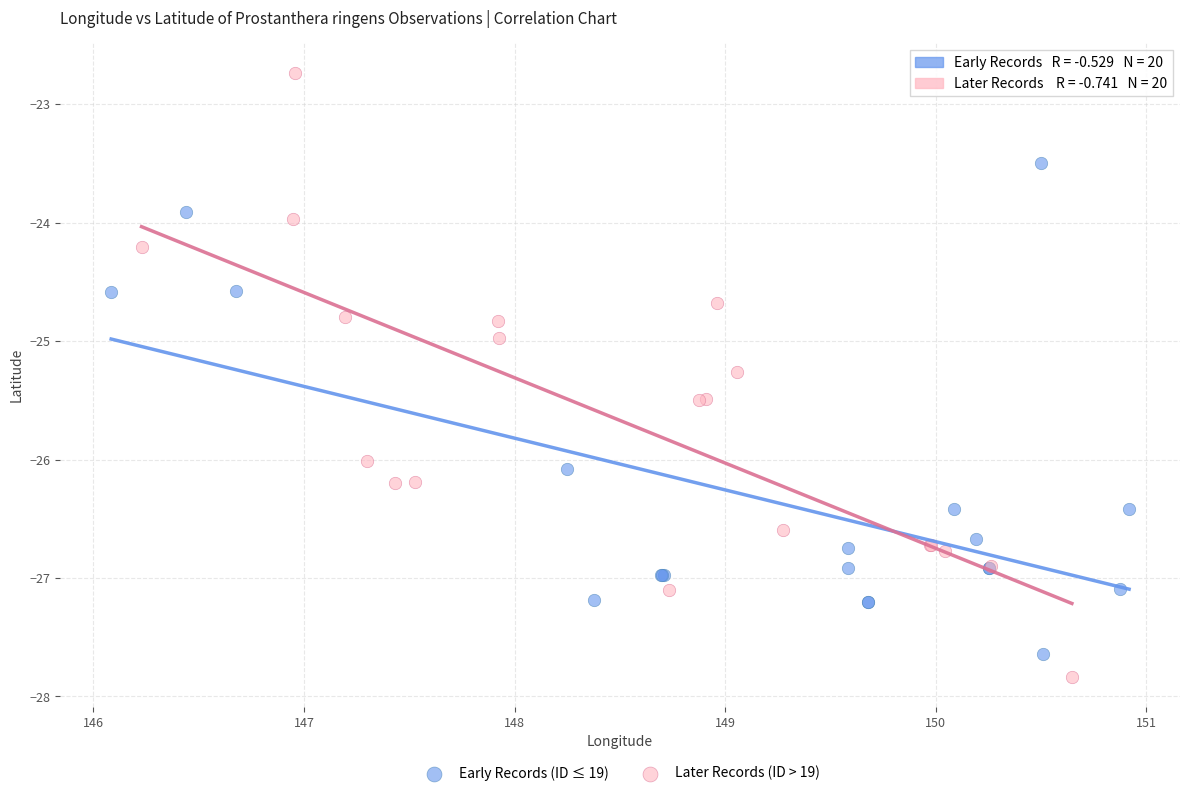

Which series has the largest Y range (max minus min)?

Later Records (ID > 19)